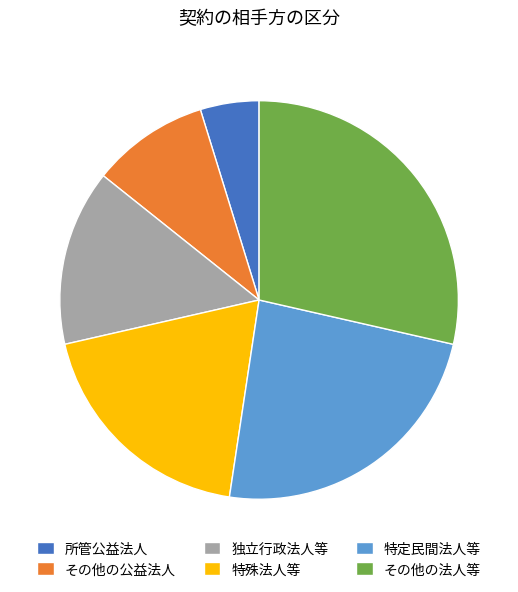

Do 特定民間法人等 and その他の法人等 together represent more than half of the pie?

Yes